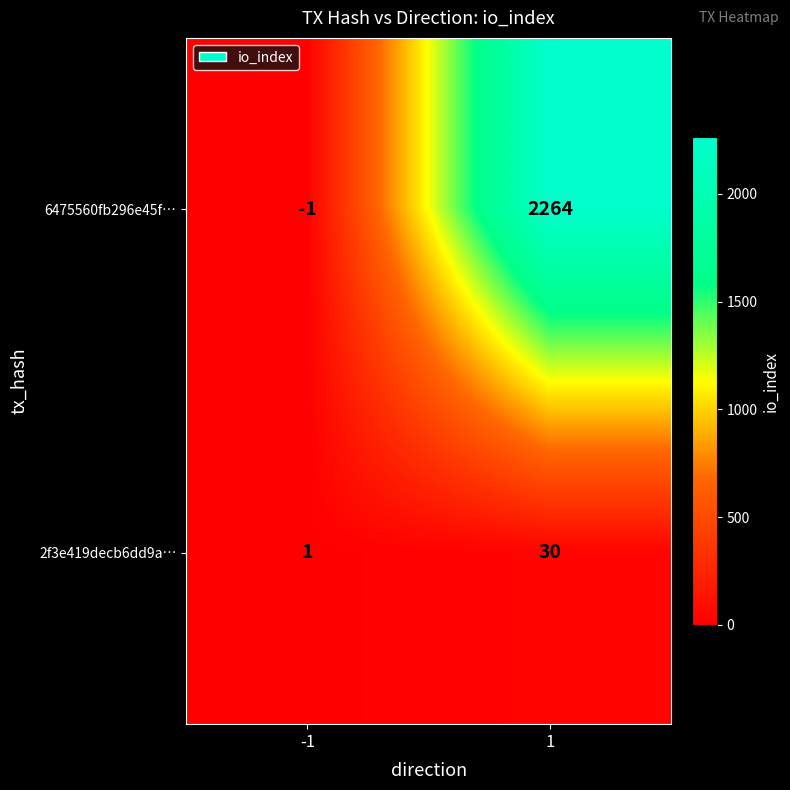

What is the average value of the 2f3e419decb6dd9a… series?

16